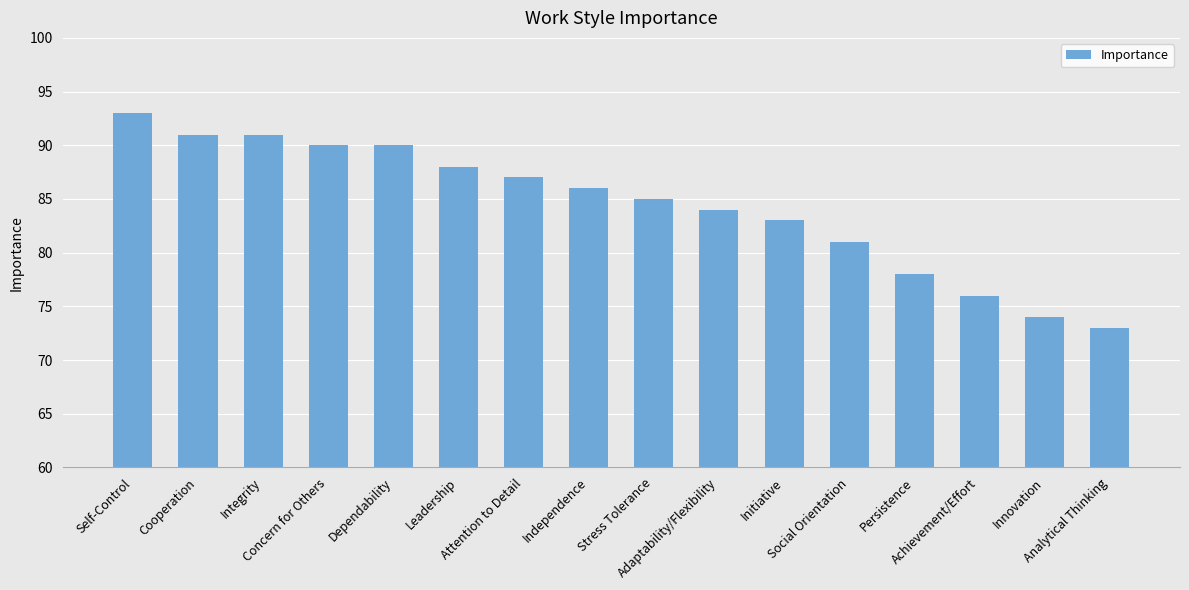

What is the sum of all values?

1350